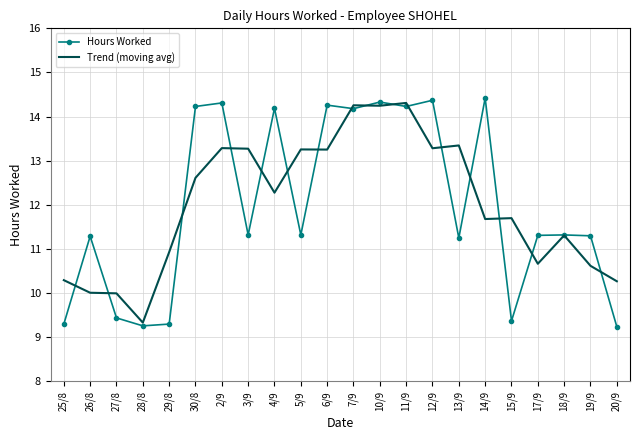

Between 27/8 and 6/9, which series saw the biggest shift?

Hours Worked